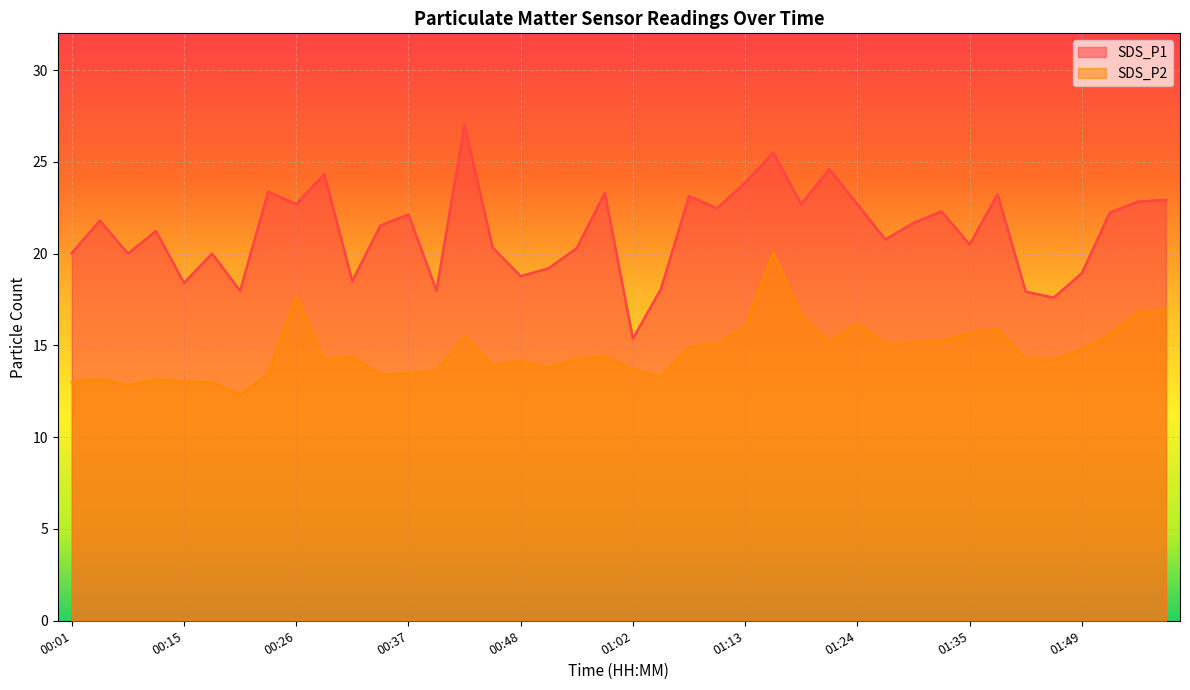

How many values in the SDS_P1 series are below 21?

18